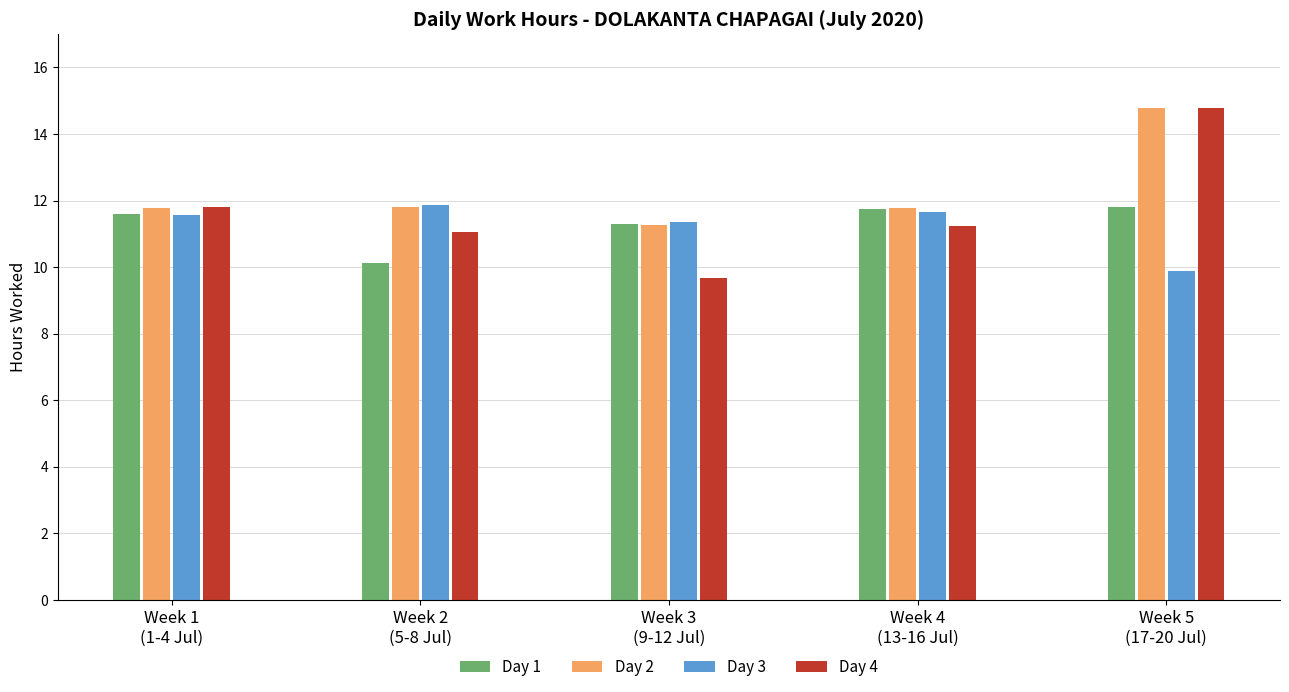

What is the difference between the maximum and minimum values in the Day 3 series?

2.0